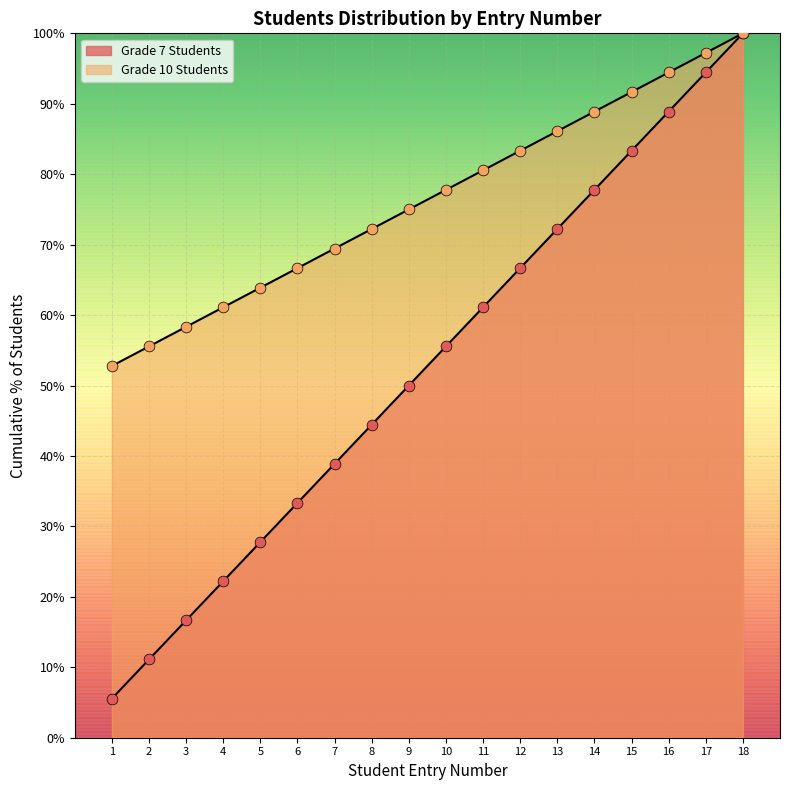

Is the value of Grade 10 Students at 6 greater than the value of Grade 7 Students at 15?

No